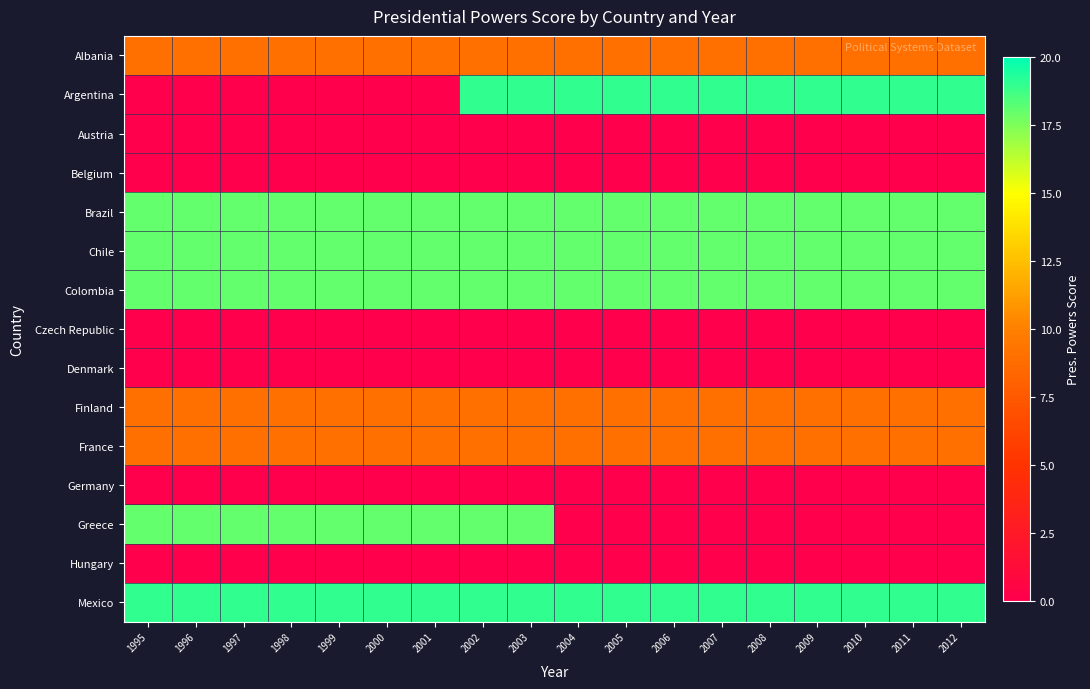

Which series has the largest range (max minus min)?

Argentina